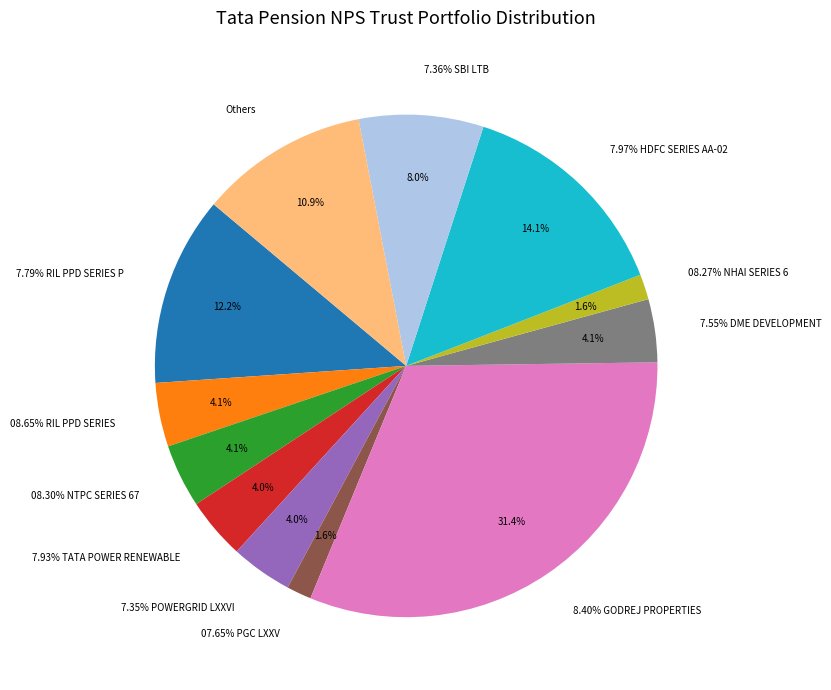

Combined, do 7.97% HDFC SERIES AA-02 and 9.35% POWER GRID CORP account for over 50%?

No